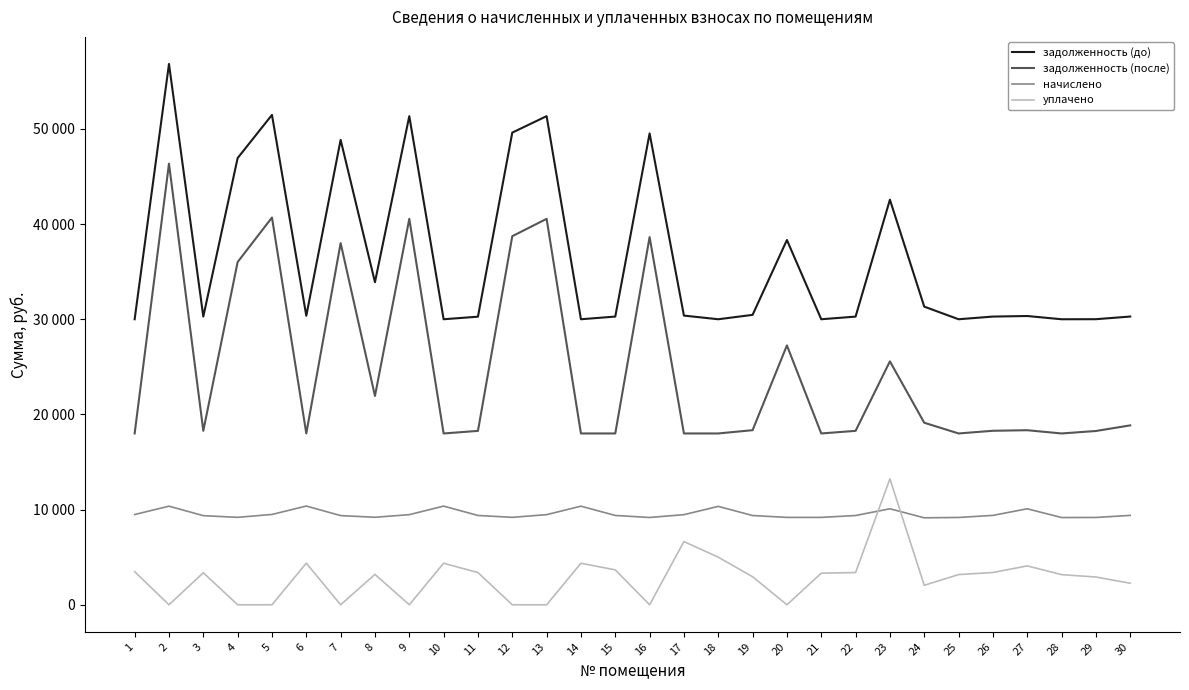

True or false: задолженность (до) and уплачено intersect in this chart.

False